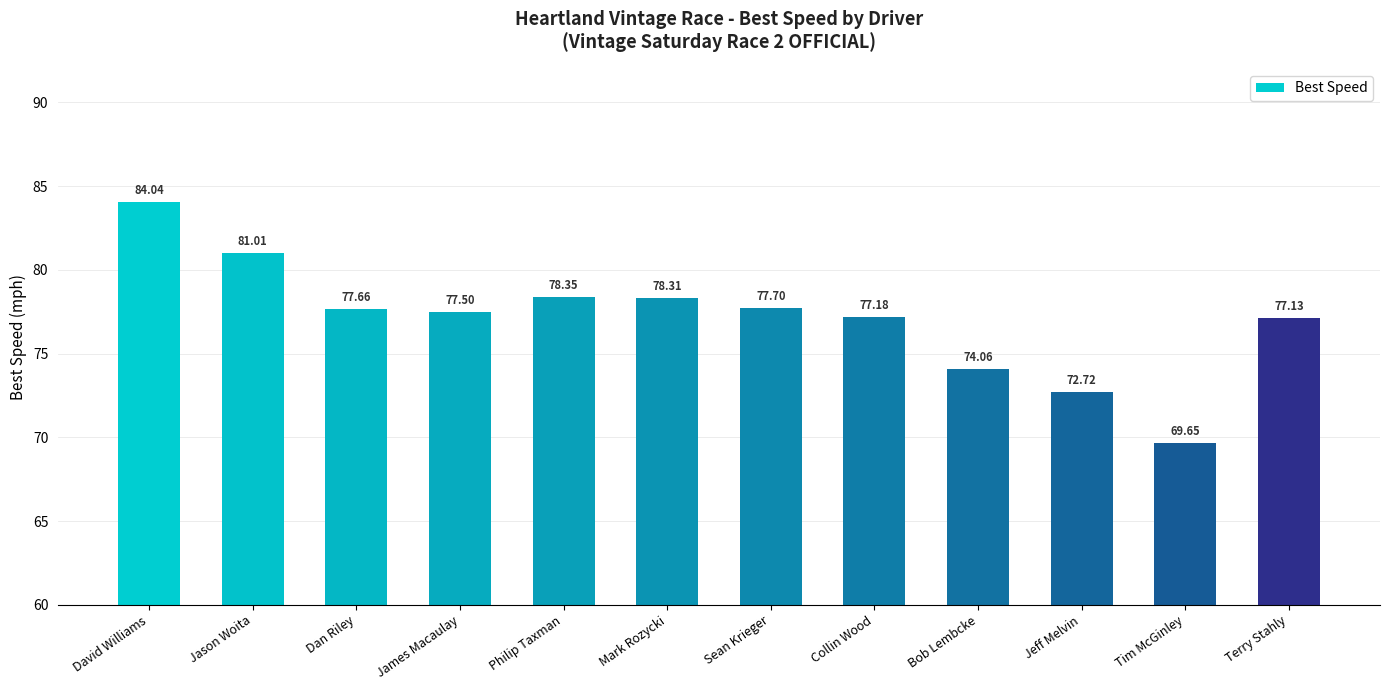

How many distinct data groups are displayed?

1